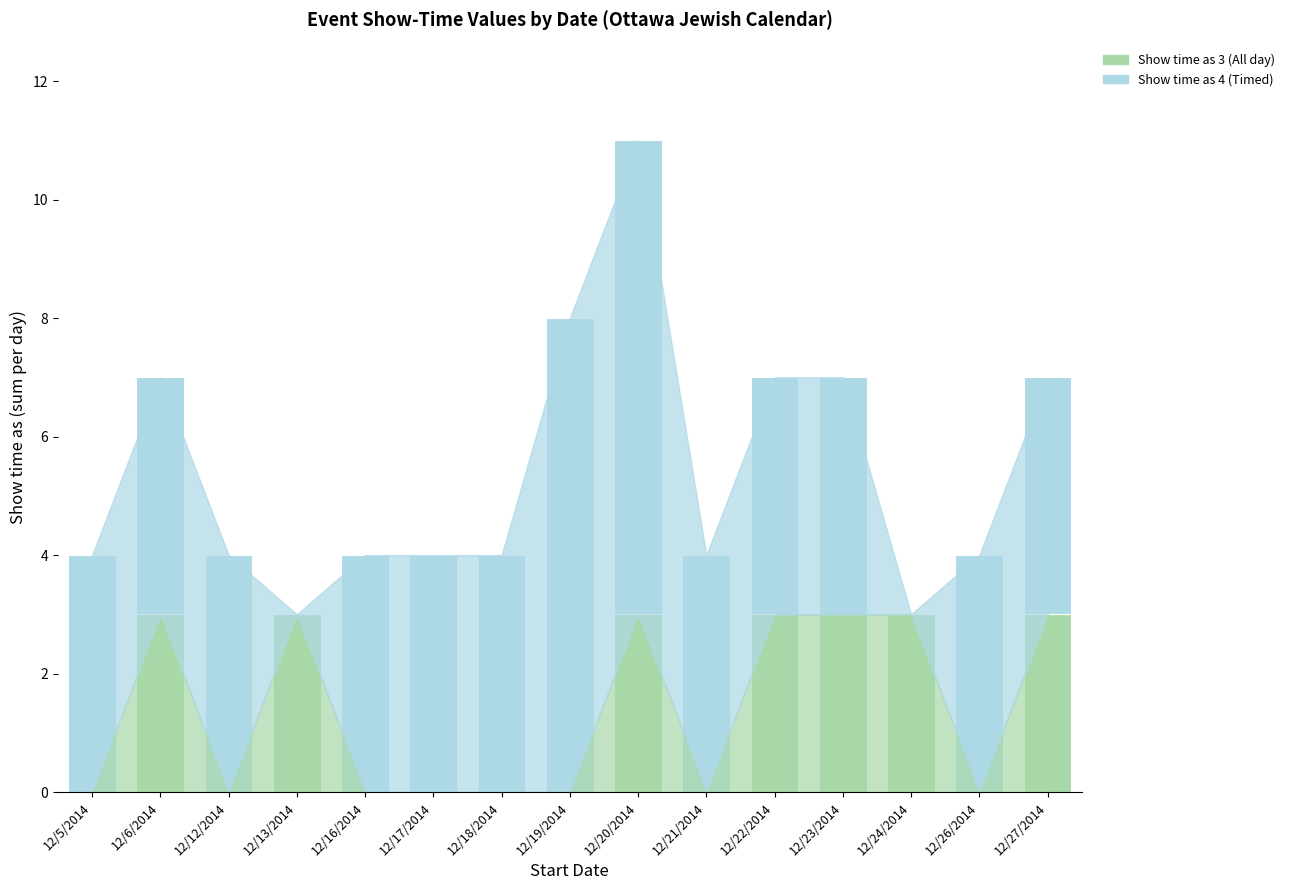

The Show time as 3 (All day) series shows 1 at 12/13/2014. True or false?

False